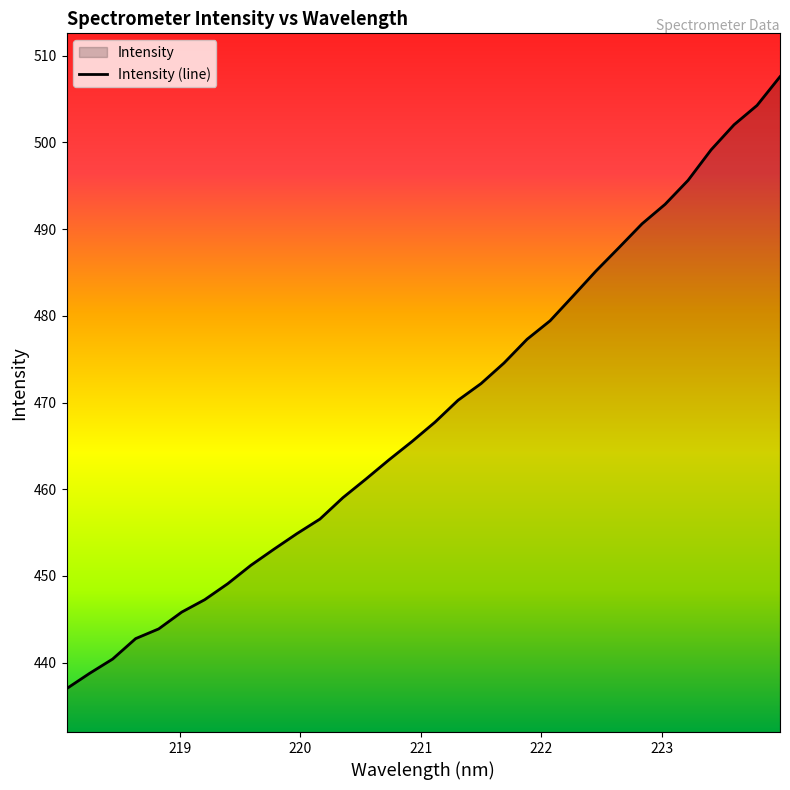

How many distinct data groups are displayed?

1